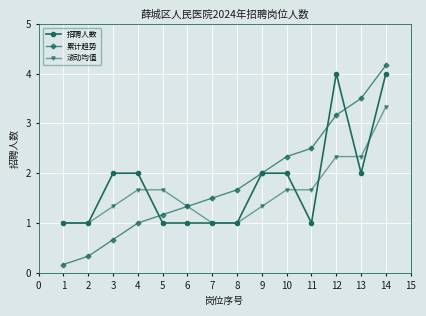

Count the number of categories in the chart.

14